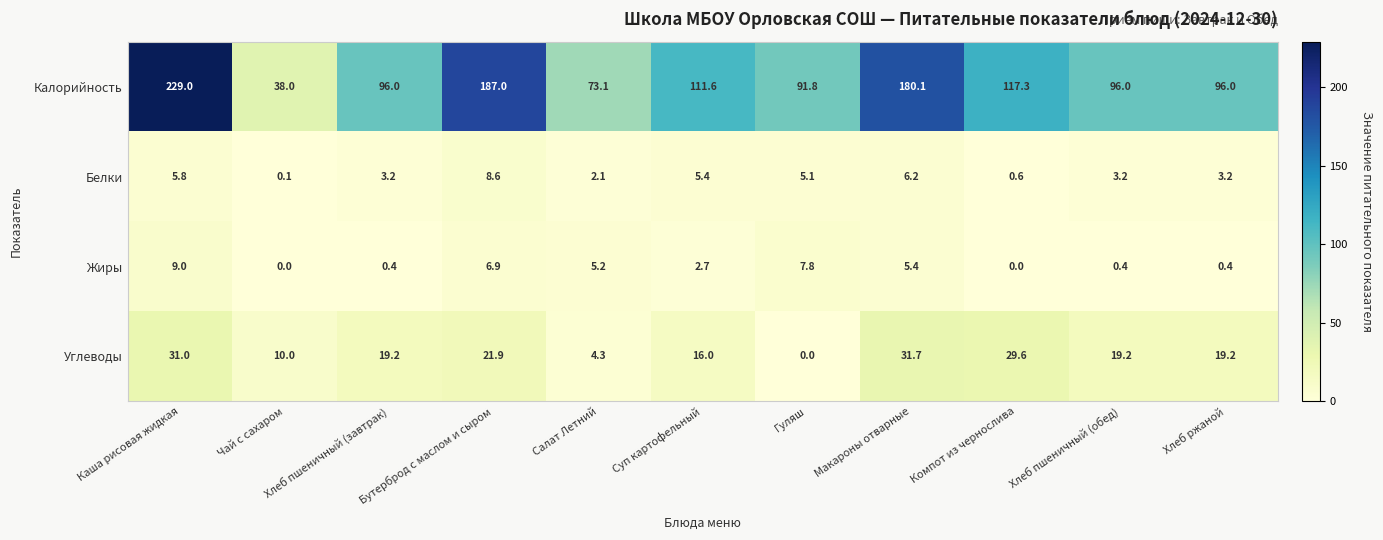

Between Гуляш and Макароны отварные, which series saw the biggest shift?

Калорийность